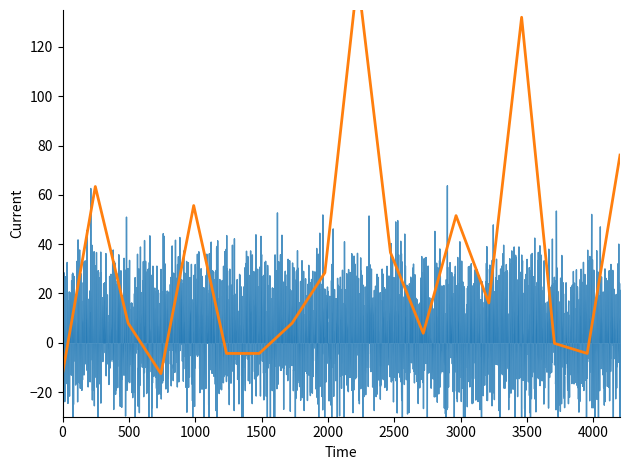

What is the greatest value displayed?

148.4